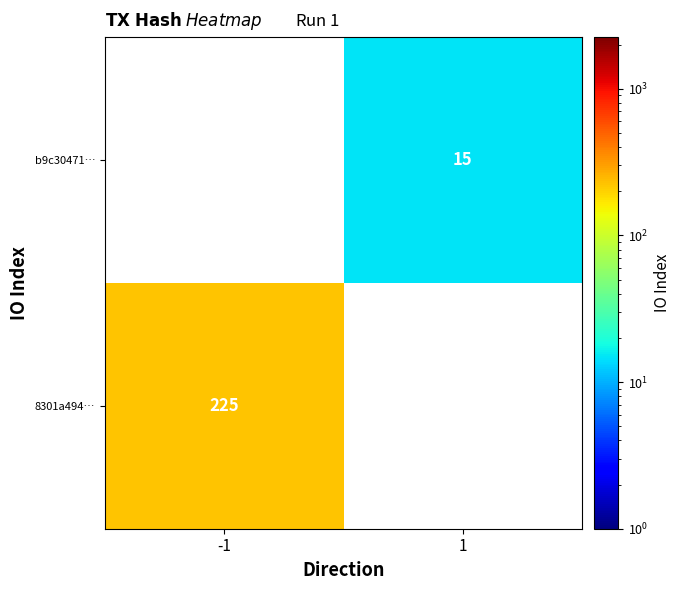

True or false: b9c30471… has a value of 9 at 1.

False